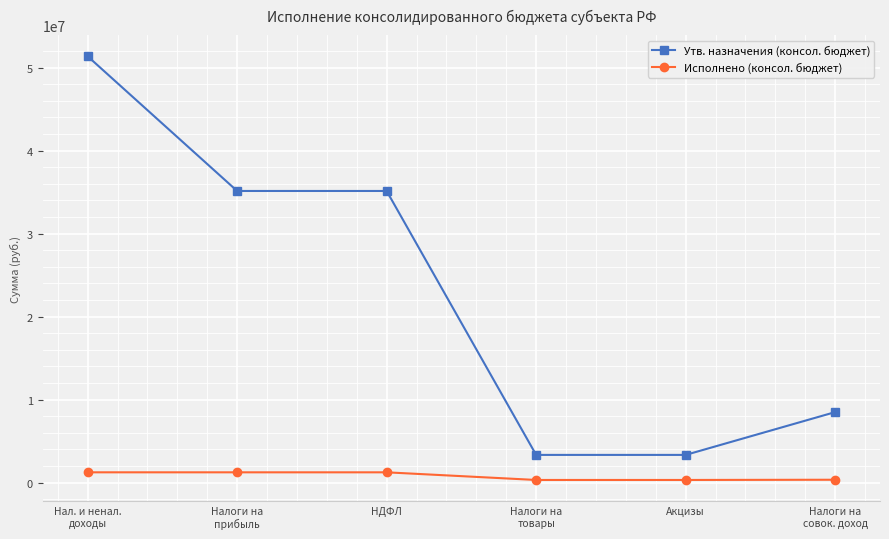

What value does the Утв. назначения (консол. бюджет) series have at НДФЛ?

35132900.0